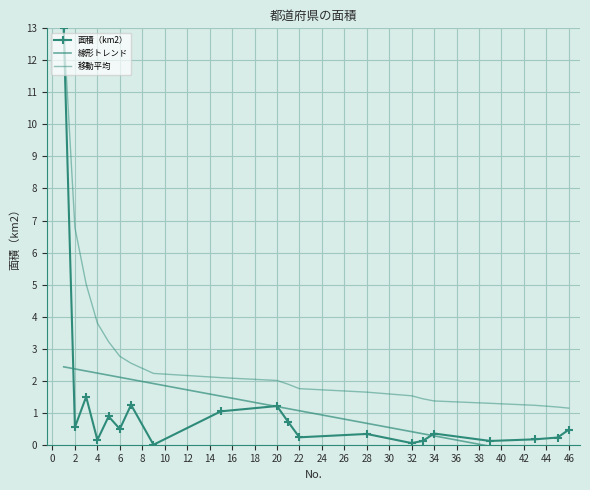

What is the difference between the maximum and minimum values in the 面積（km2） series?

13.0